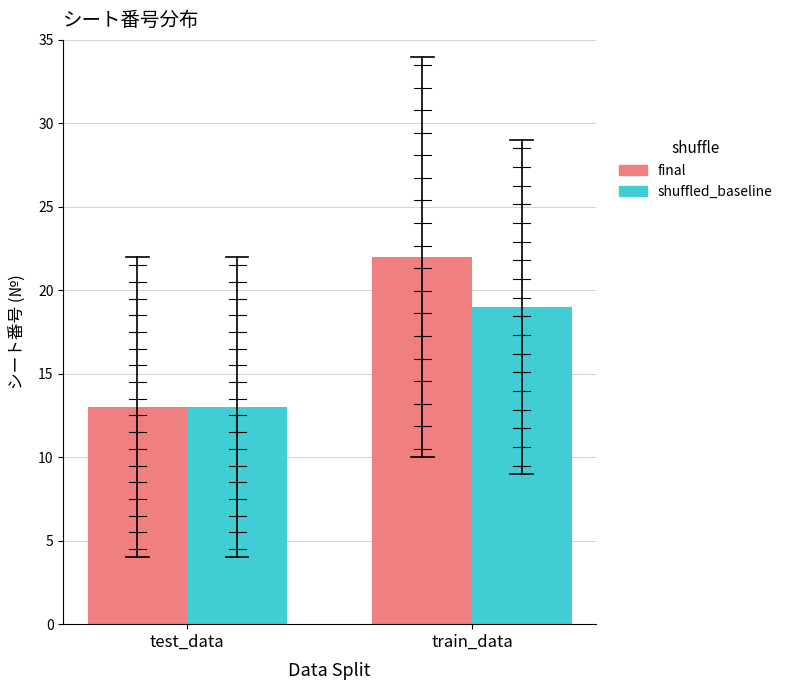

Which category has the highest value across all series?

train_data